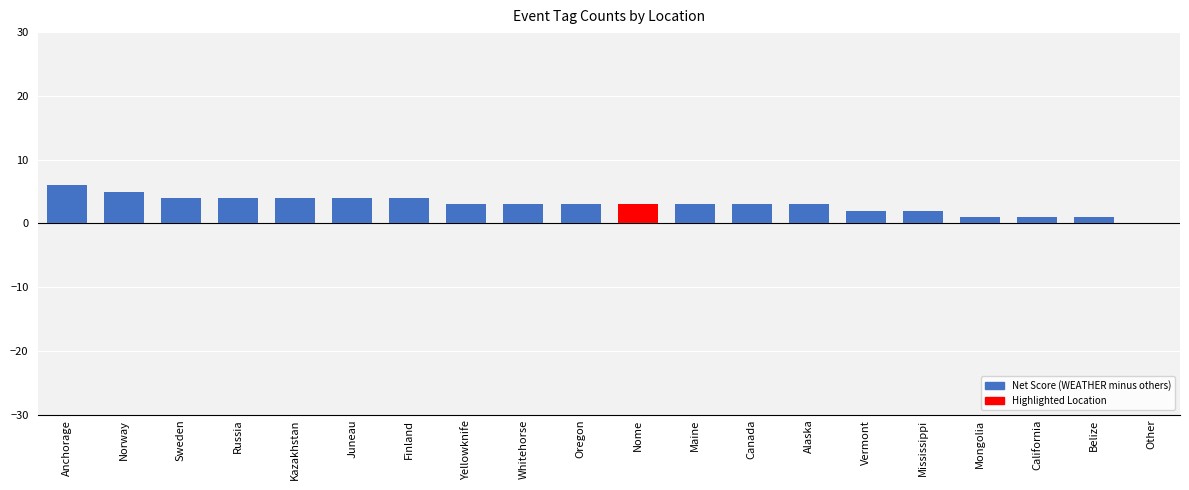

Is it true that the value at Oregon is 5?

False